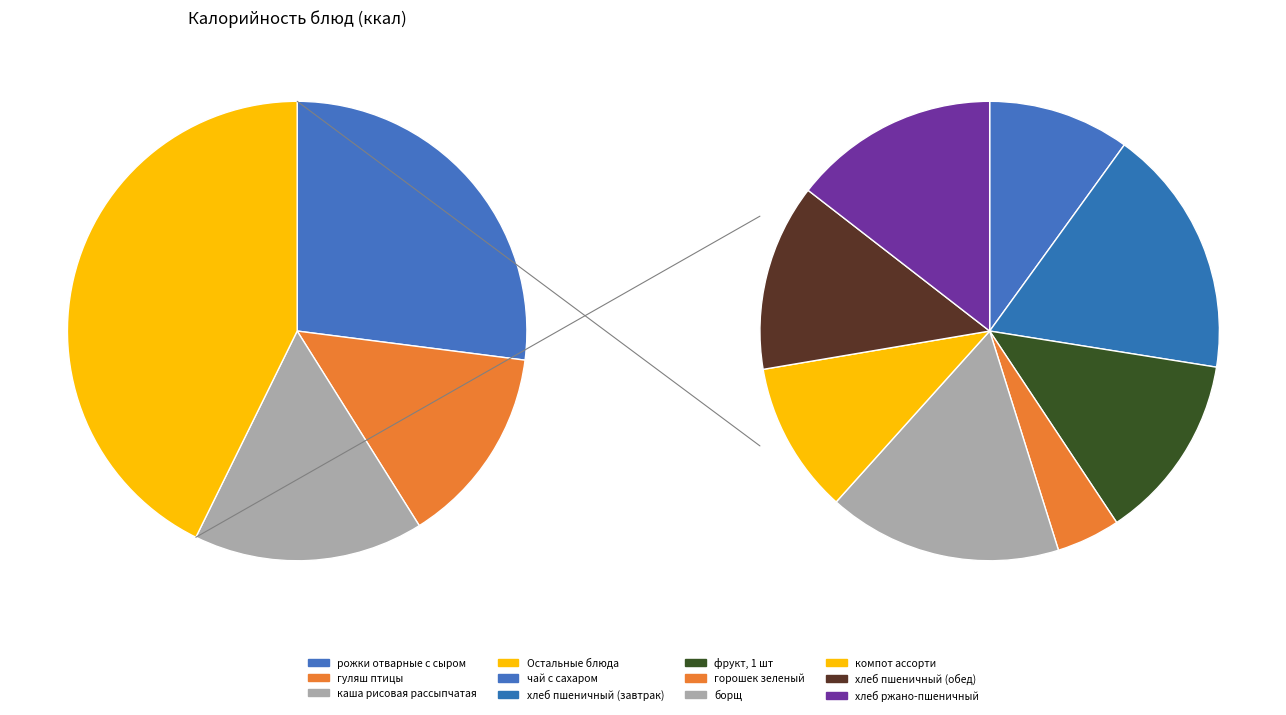

Is there any slice that represents more than half of the pie?

No